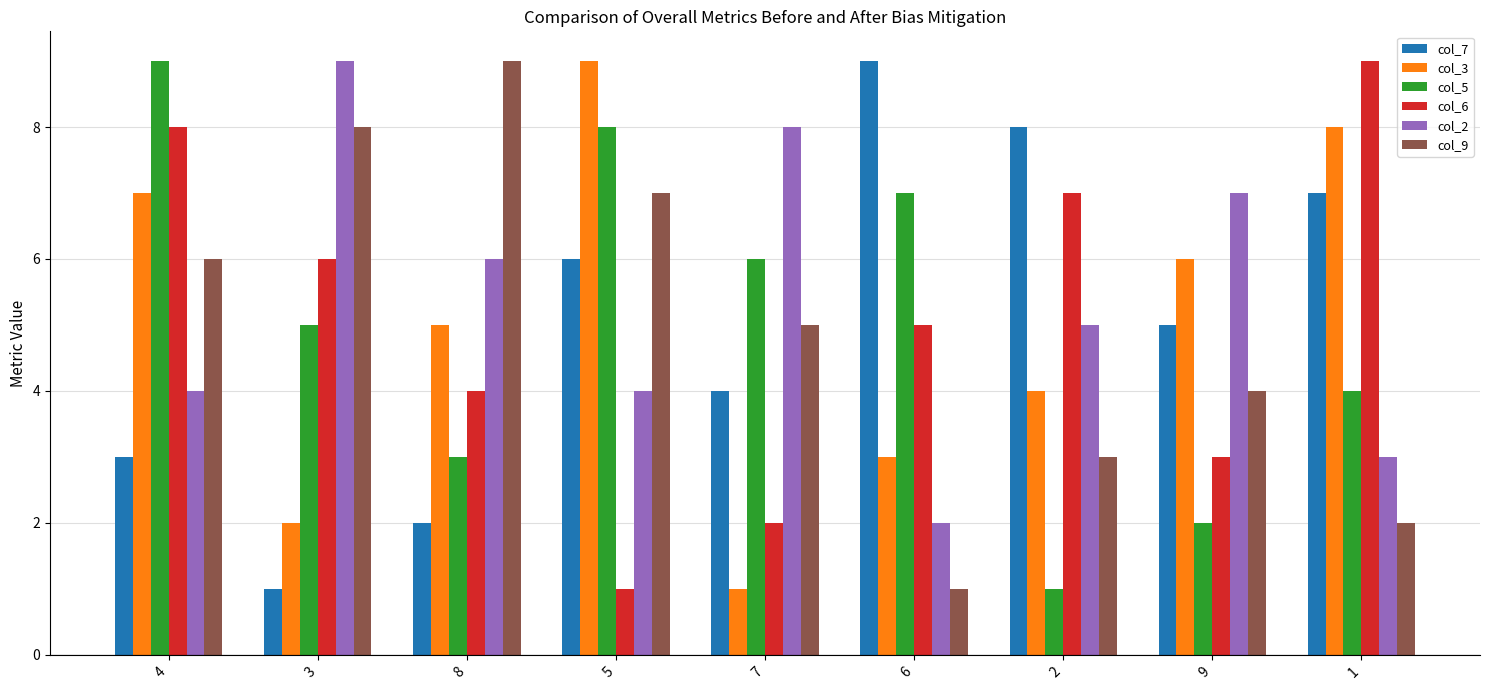

Which category has the highest value in the col_5 series?

4